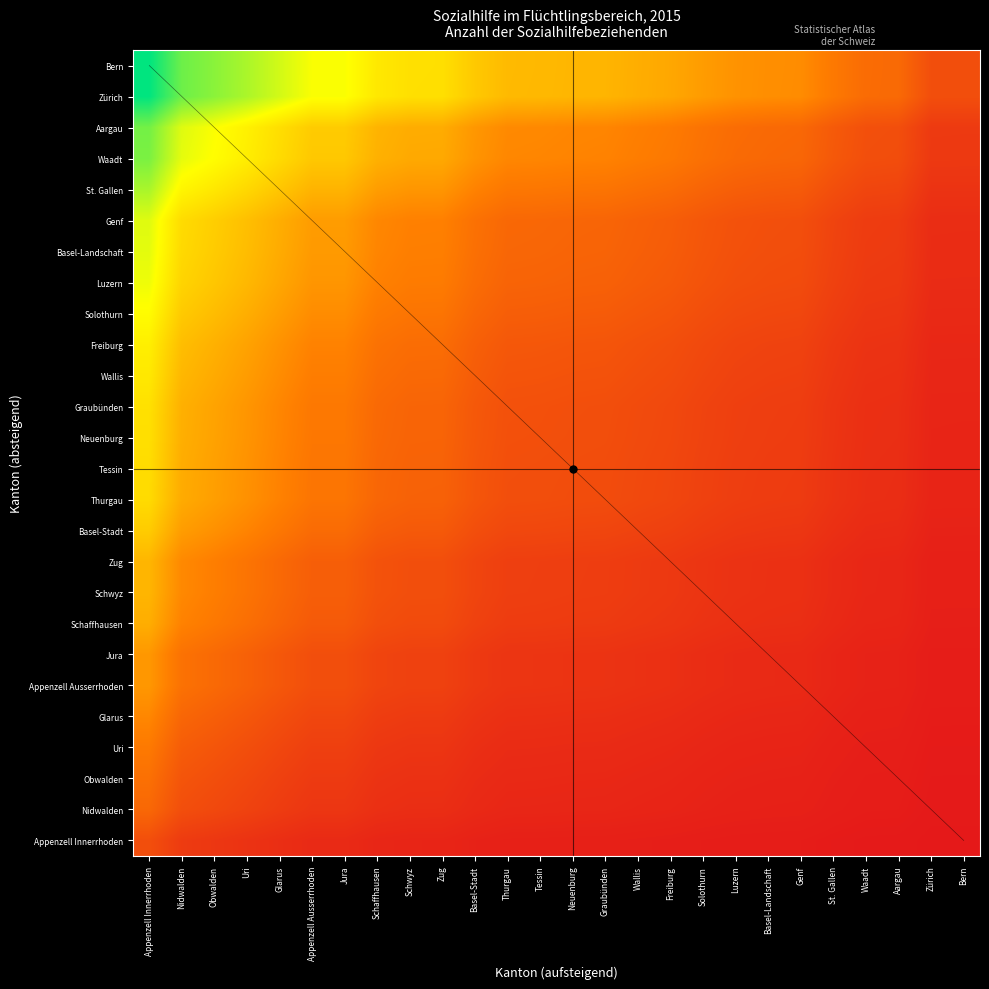

What is the maximum value shown in the chart?

1.0